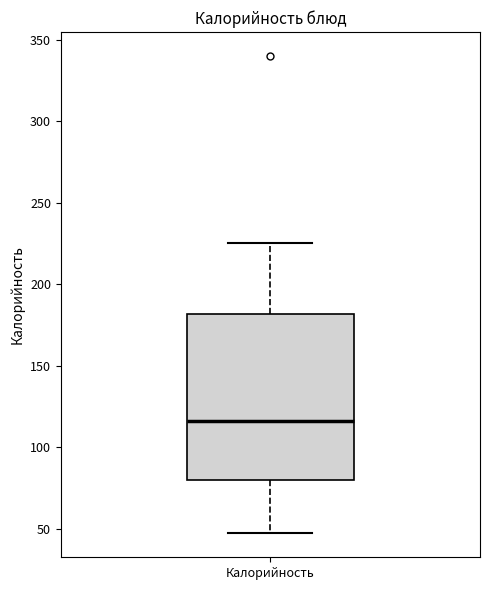

Where is the lower edge of the box for Калорийность on the y-axis? The values are not printed on the chart, so give them approximately, as read against the axis.

80